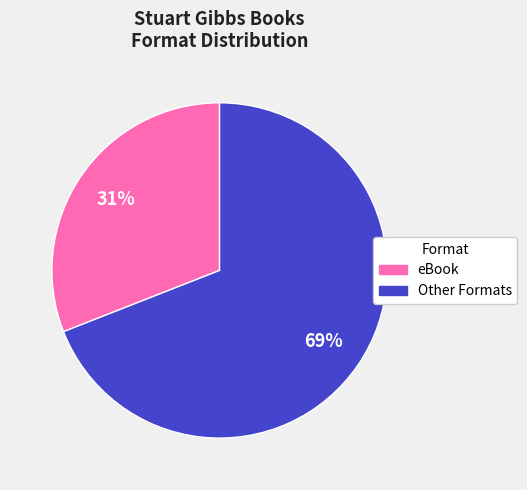

Count the number of slices in the pie.

2